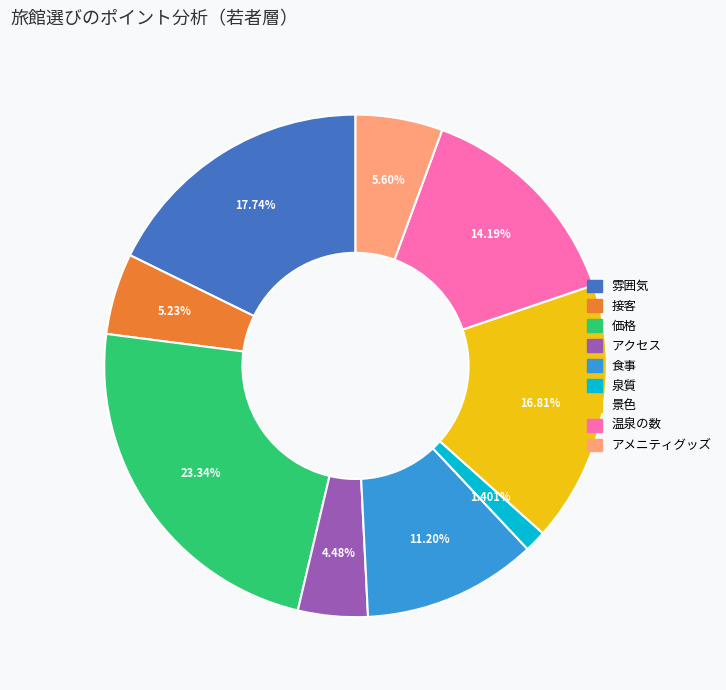

The 雰囲気 slice represents 18% of the pie. True or false?

True